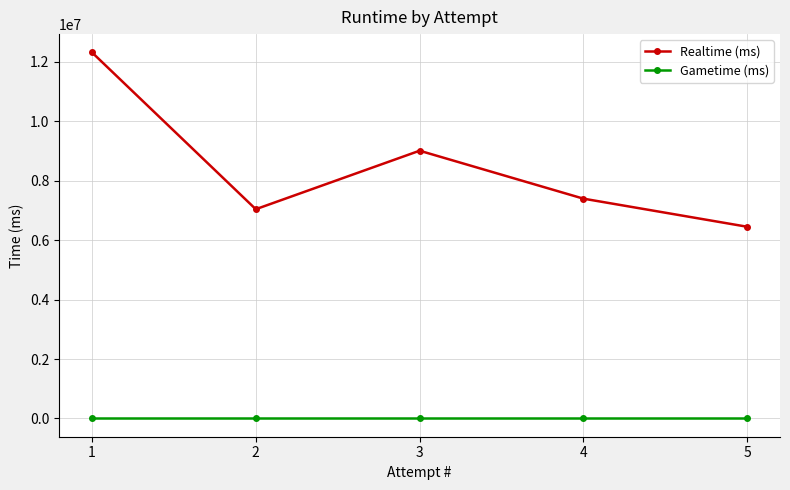

True or false: Realtime (ms) has a value of 14093956 at 3.

False